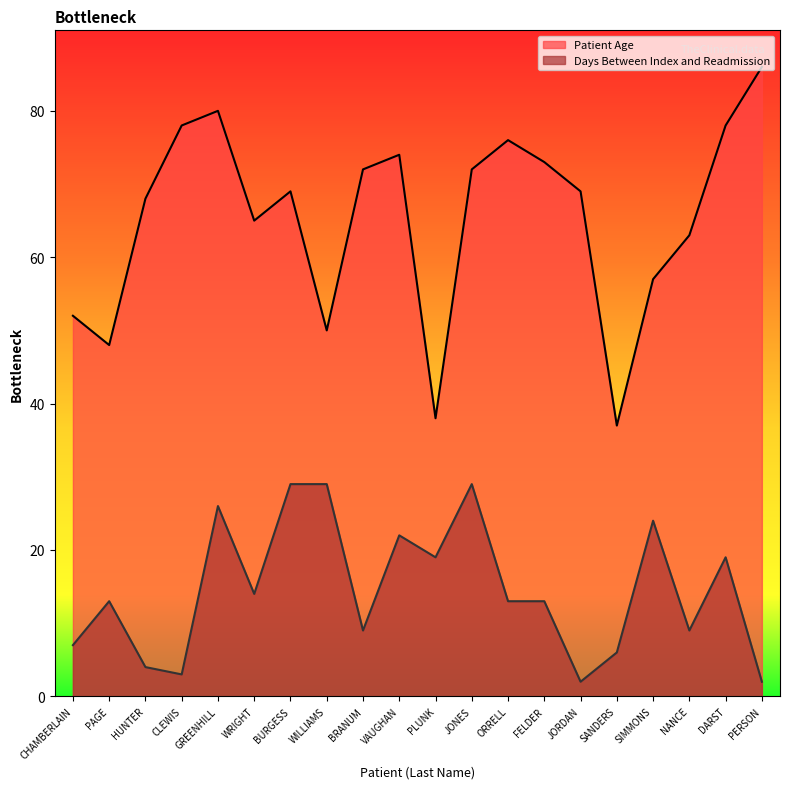

At which category does Patient Age reach its first local valley?

PAGE